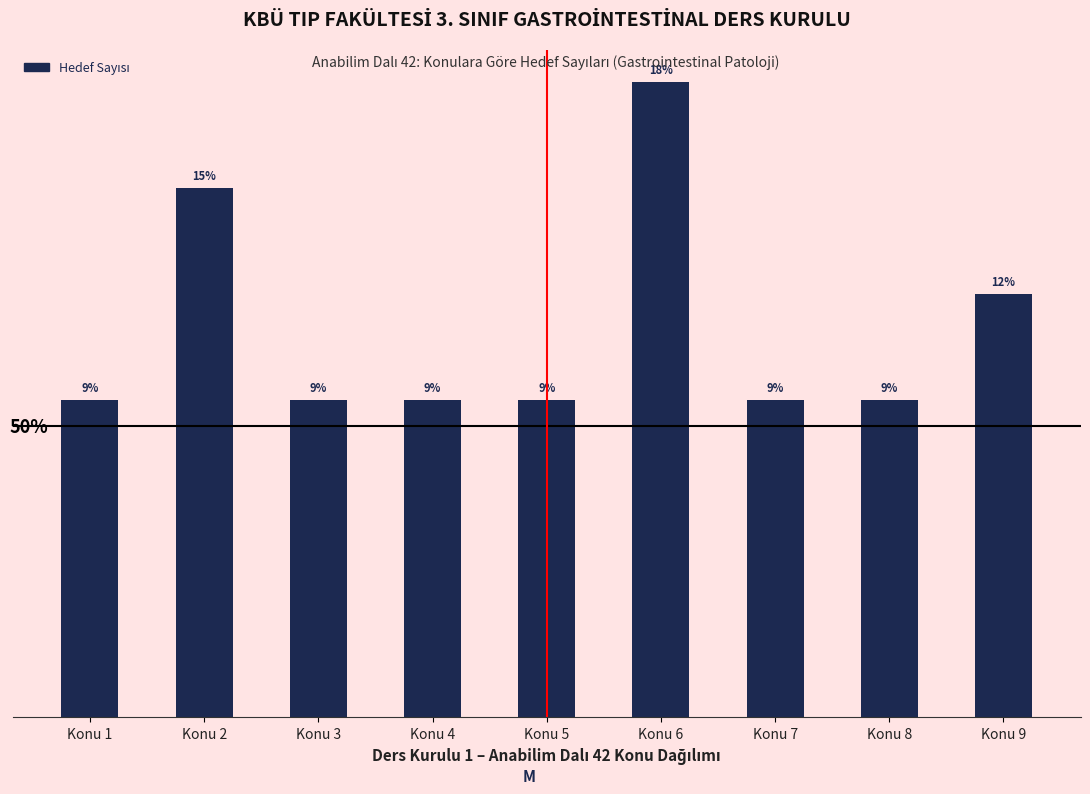

Is it true that the value at Konu 3 is 5?

False